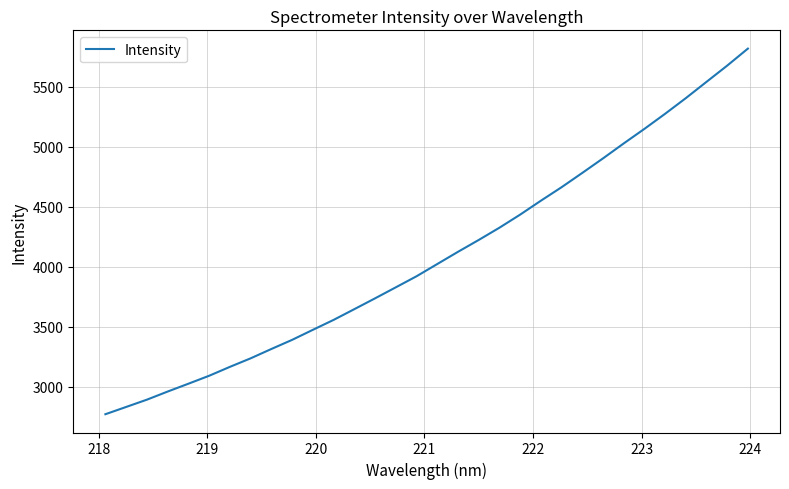

What is the difference between the maximum and minimum values?

3047.0